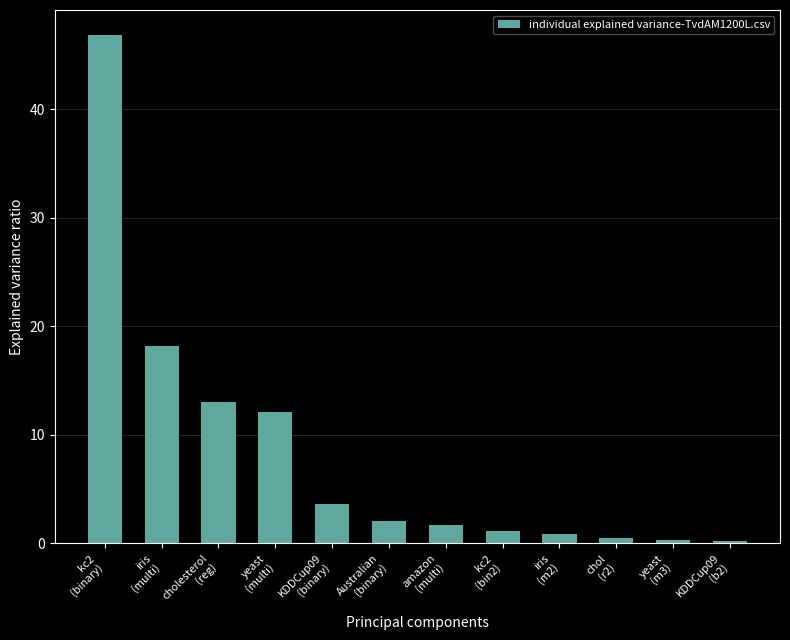

What value does the data have at kc2
(bin2)?

1.1